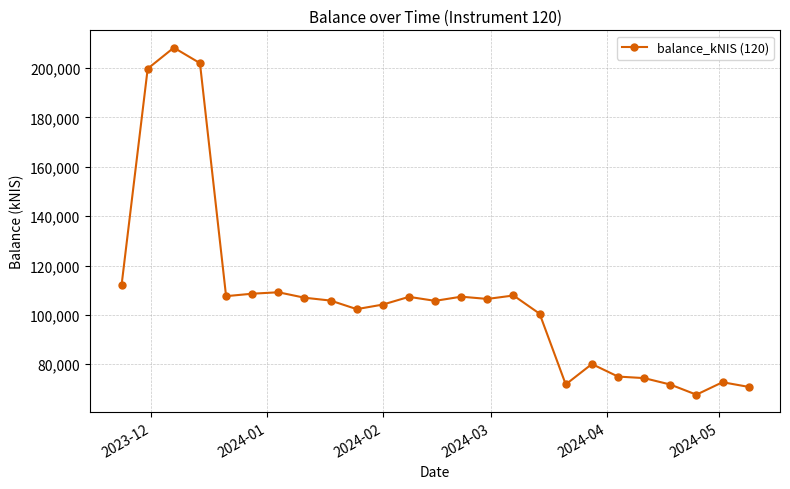

What is the value of the 6th point from the left?

108586.3